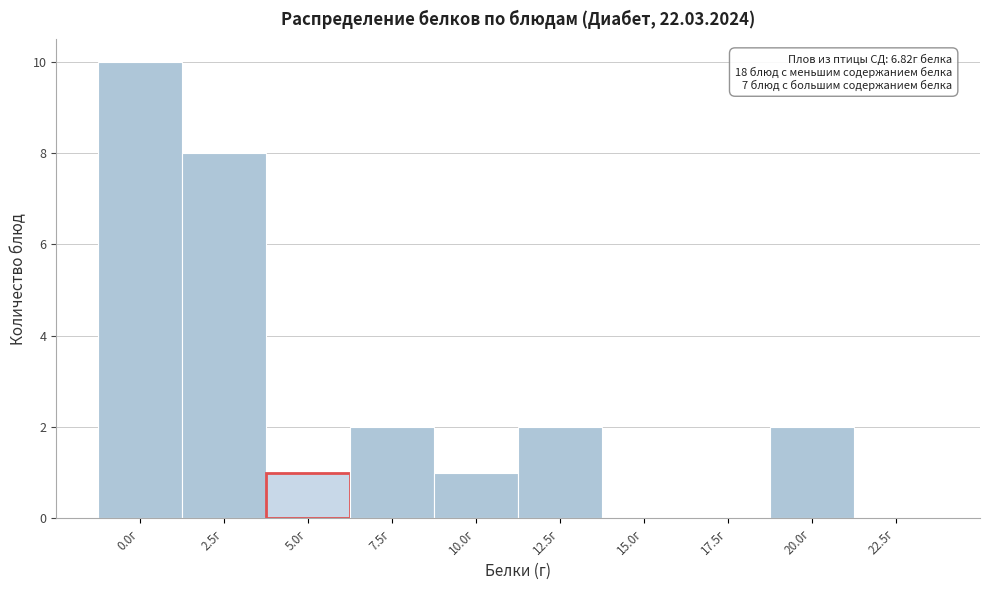

Reading right to left, transcribe all the data shown in this chart.

22.5г=0	20.0г=2	17.5г=0	15.0г=0	12.5г=2	10.0г=1	7.5г=2	5.0г=1	2.5г=8	0.0г=10